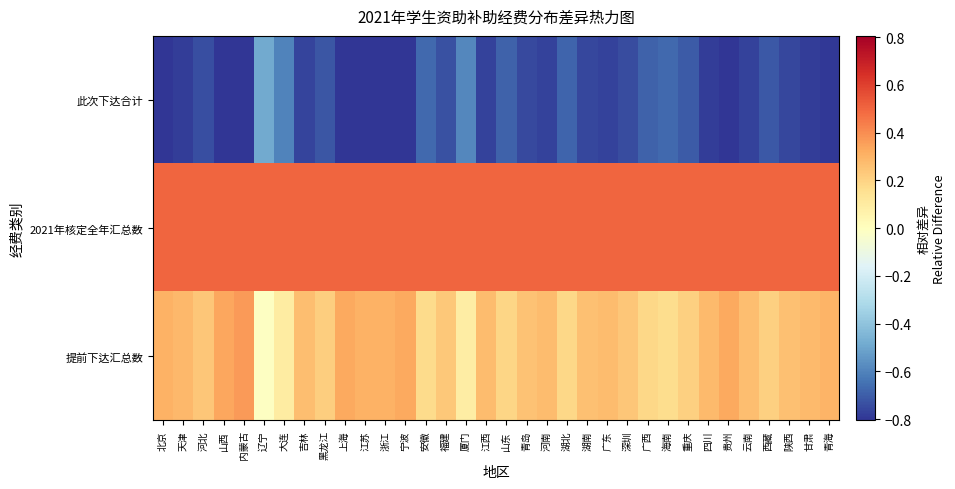

Between 深圳 and 黑龙江, which is larger?

黑龙江